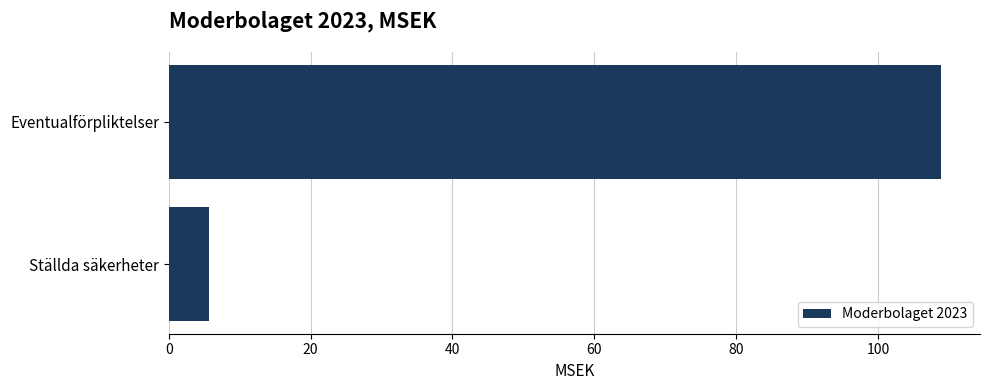

Reading bottom to top, list all the values displayed in this chart.

5.6	108.9